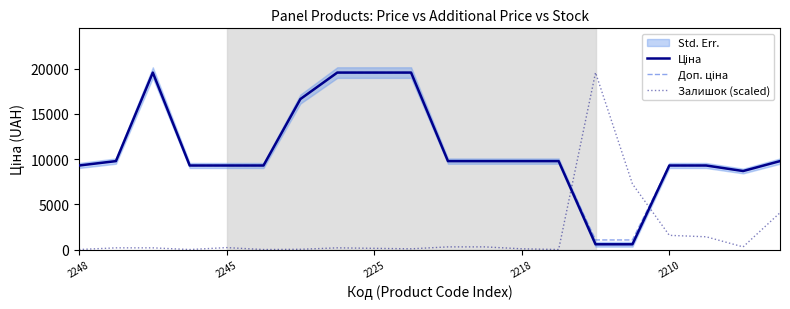

How many lines are shown in the chart?

3